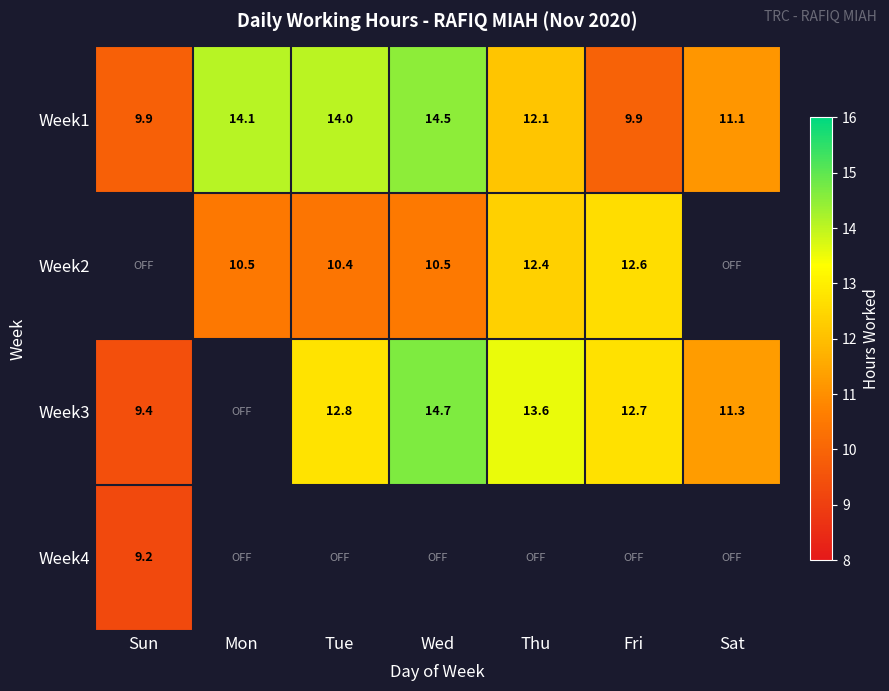

How many categories are shown in the chart?

7